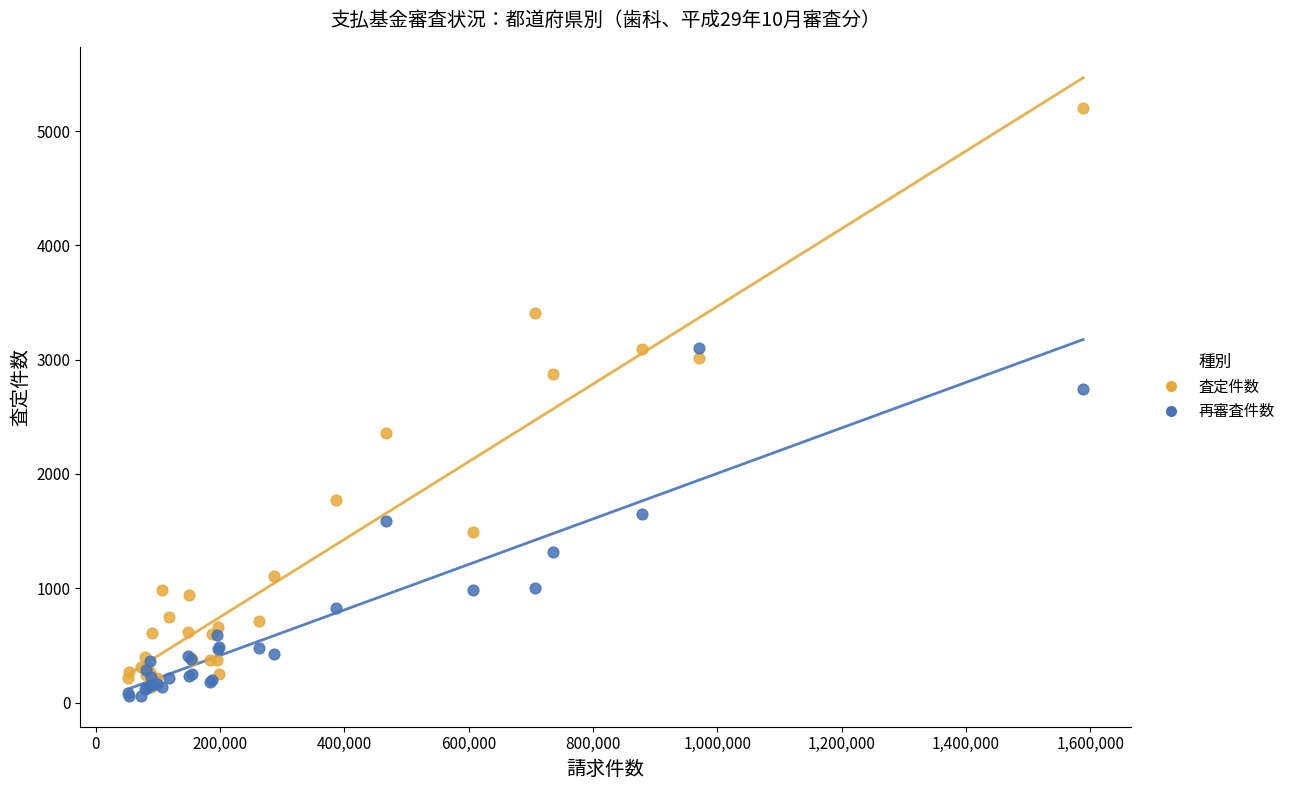

In the 査定件数 series, what Y value is closest to 2670?

2873